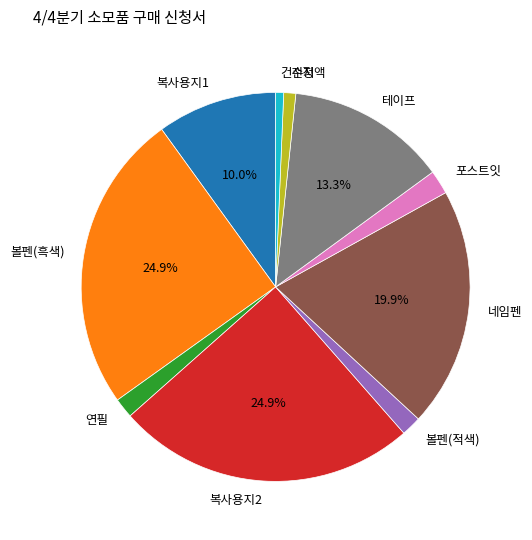

Is it true that 볼펜(흑색) is 25% of the pie?

True